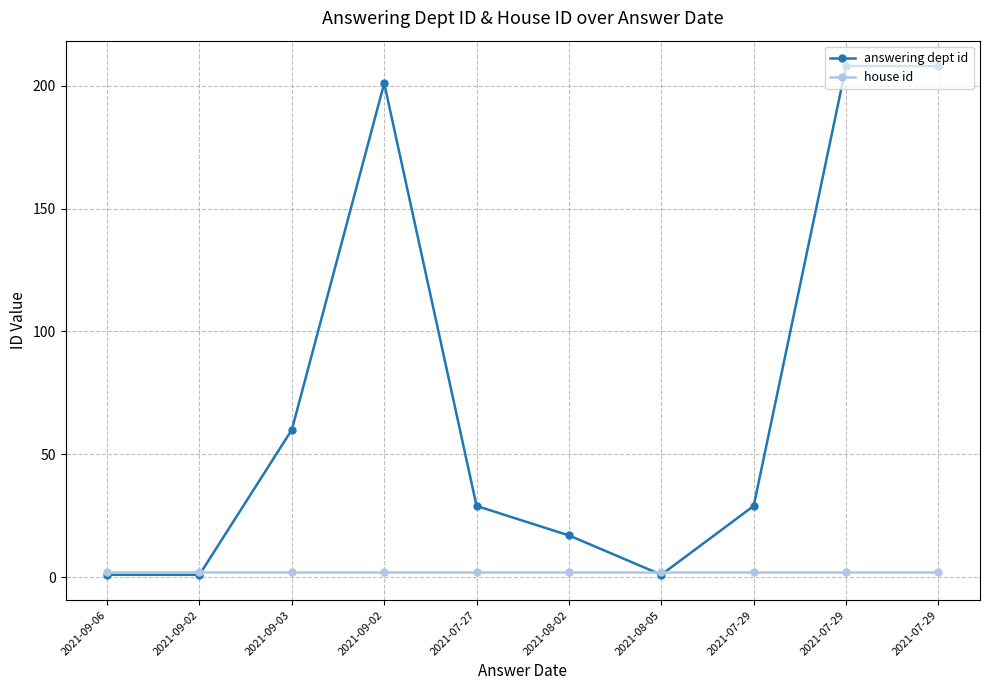

Rank the series at 2021-09-06 from lowest to highest value.

answering dept id, house id